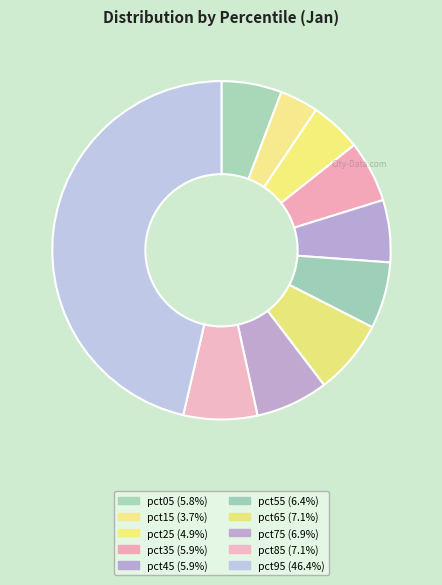

What is the smallest slice in the pie chart?

pct15